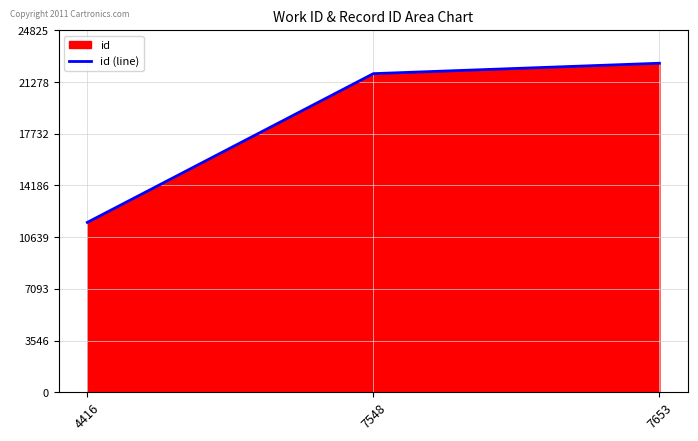

What is the minimum value shown in the chart?

11651